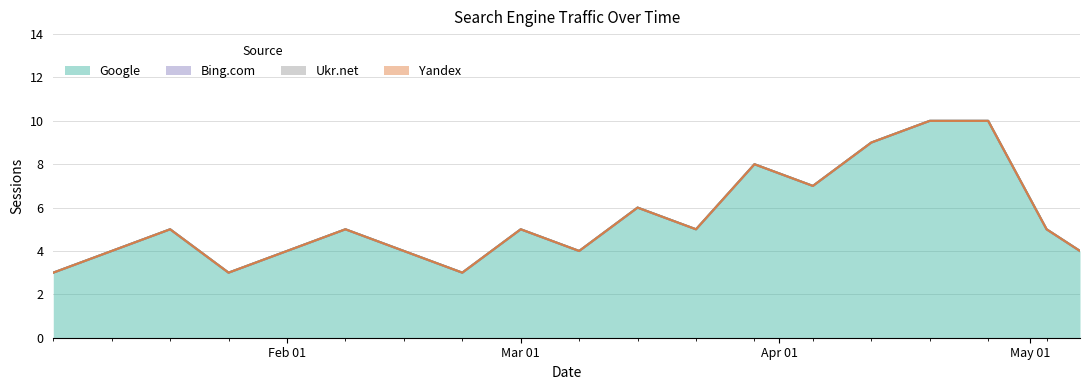

Is it true that Yandex equals 0 at 2021-01-15?

True